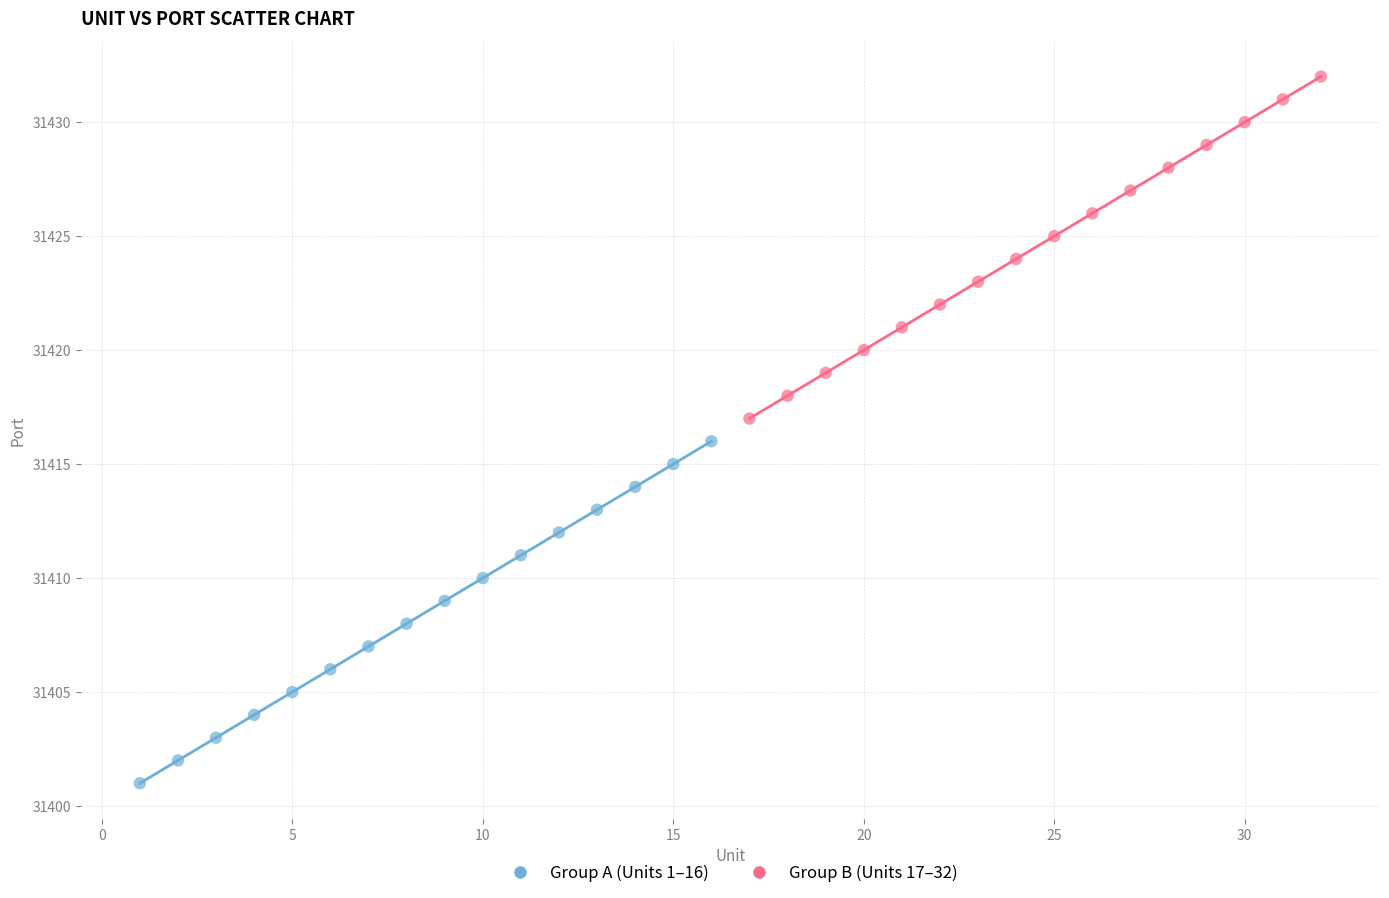

Which series contains the lowest Y value?

Group A (Units 1–16)